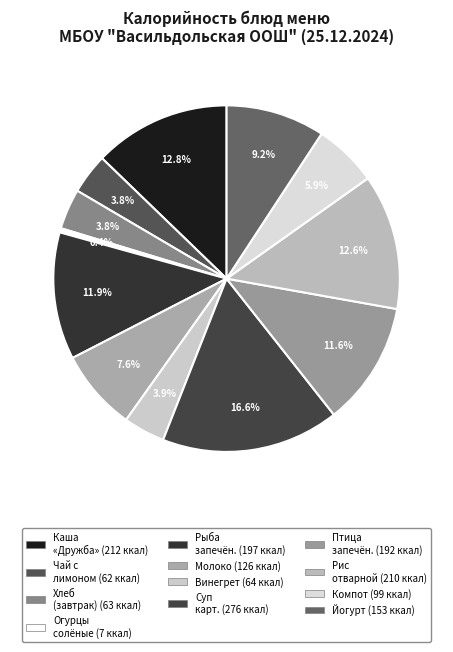

Is there any slice that represents more than half of the pie?

No